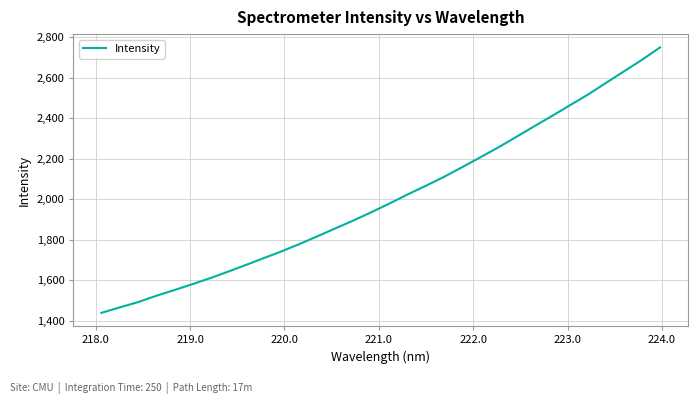

What is the smallest value displayed?

1439.7